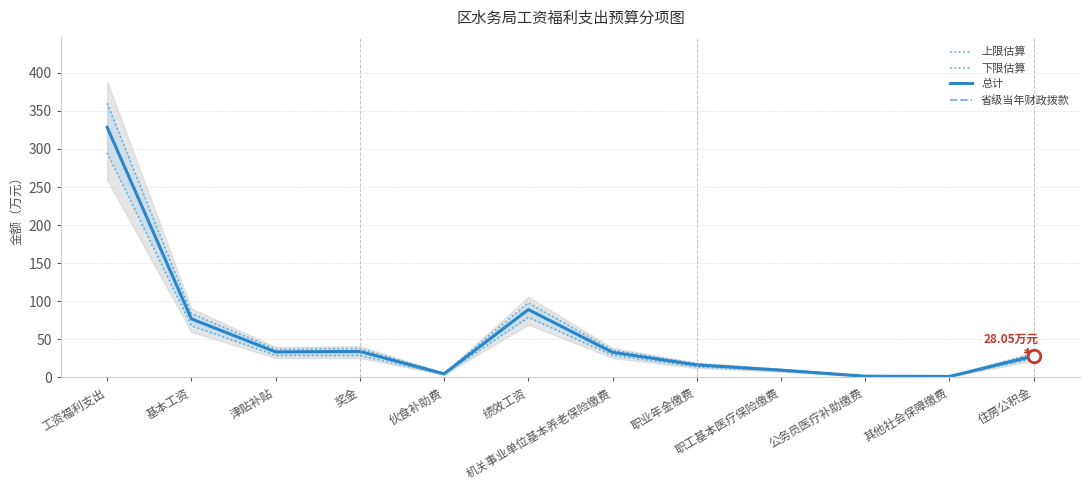

What is the label of the 10th point from the right?

津贴补贴